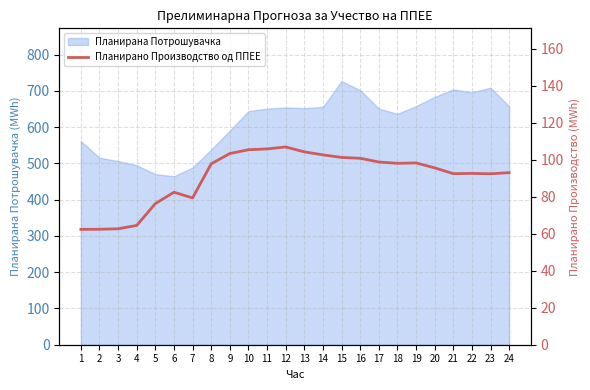

The Планирана Потрошувачка series shows 939.3 at 18. True or false?

False